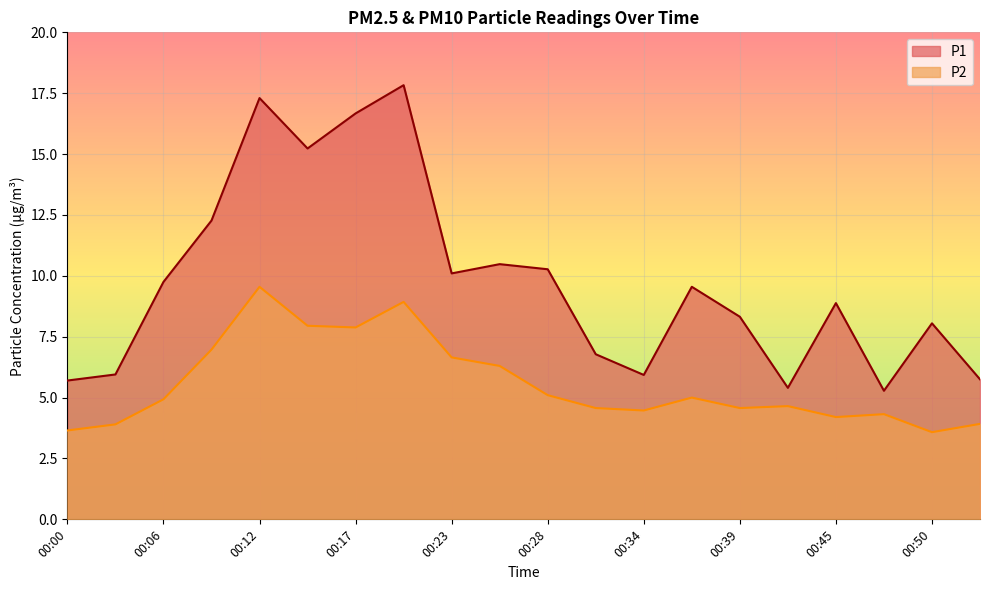

What is the lowest value of the P2 series?

3.6